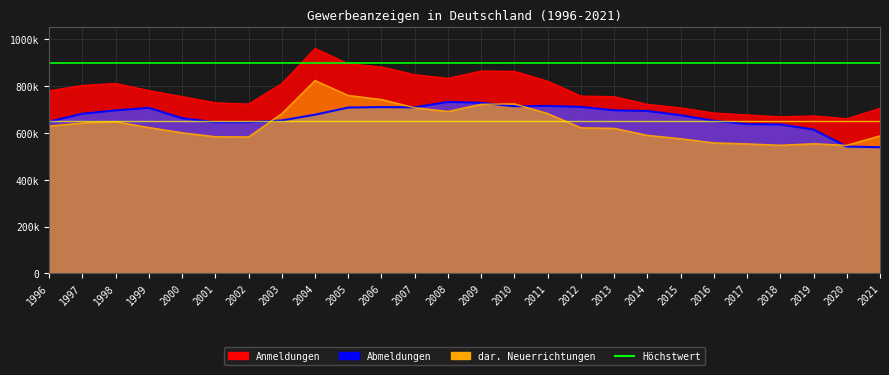

The value of Höchstwert Anmeldungen at 1997 is 900000. True or false?

True